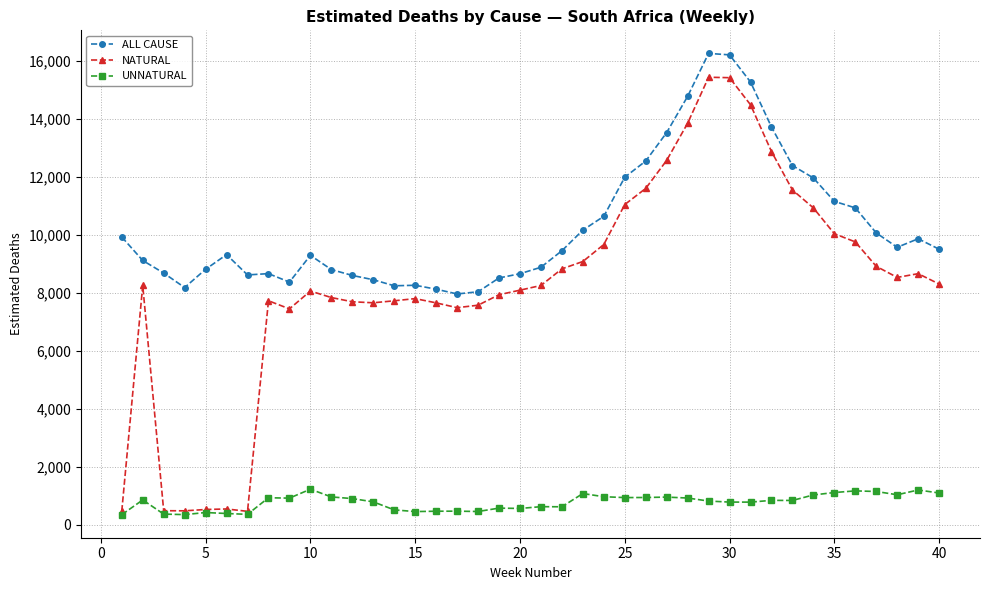

What is the value of the UNNATURAL point at the 15th from the left?

459.4